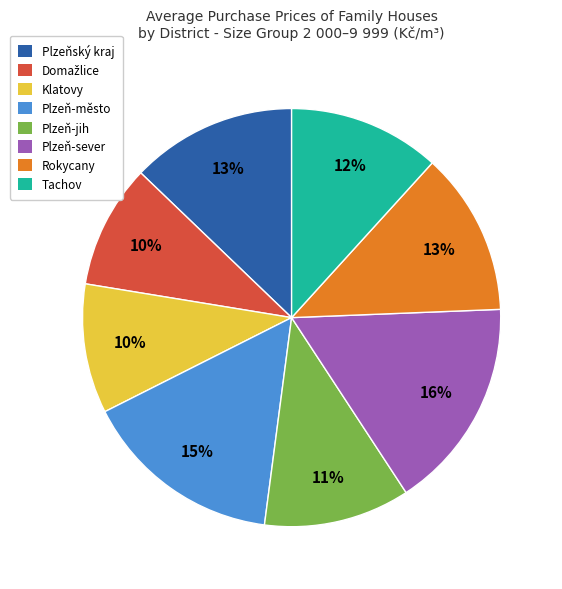

Is it true that Tachov is 12% of the pie?

True